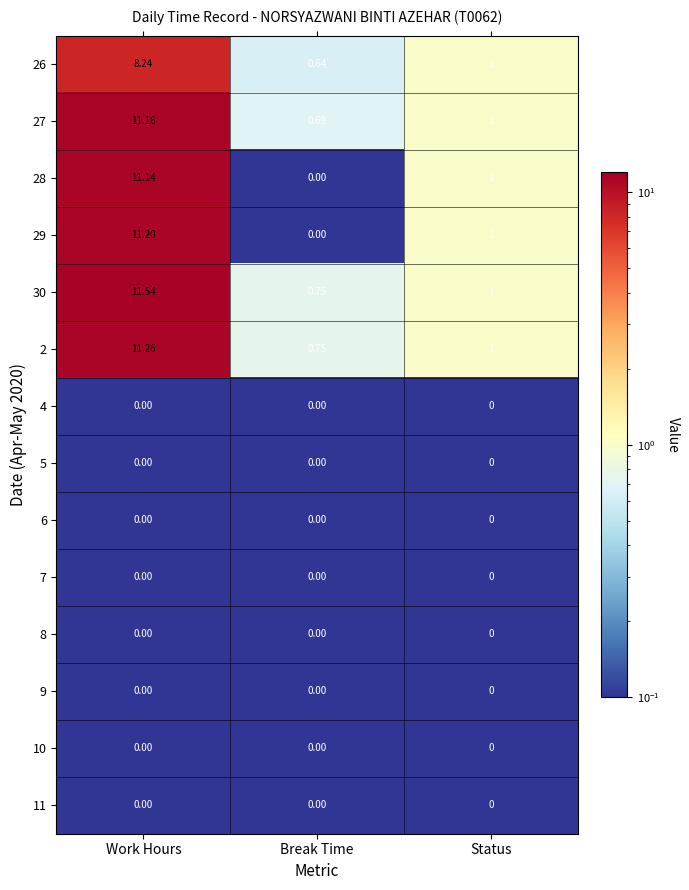

Is the value of 11 at Work Hours greater than the value of 27 at Work Hours?

No